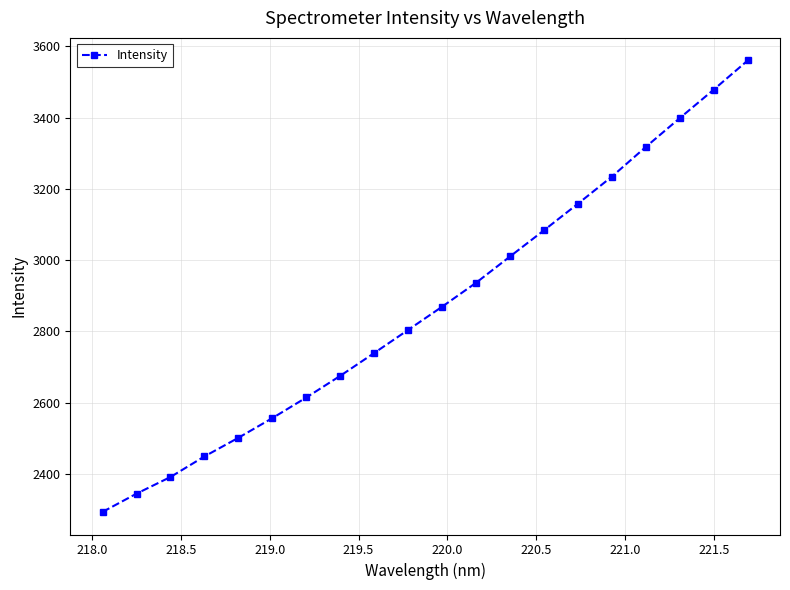

How many data points are above 2869?

10